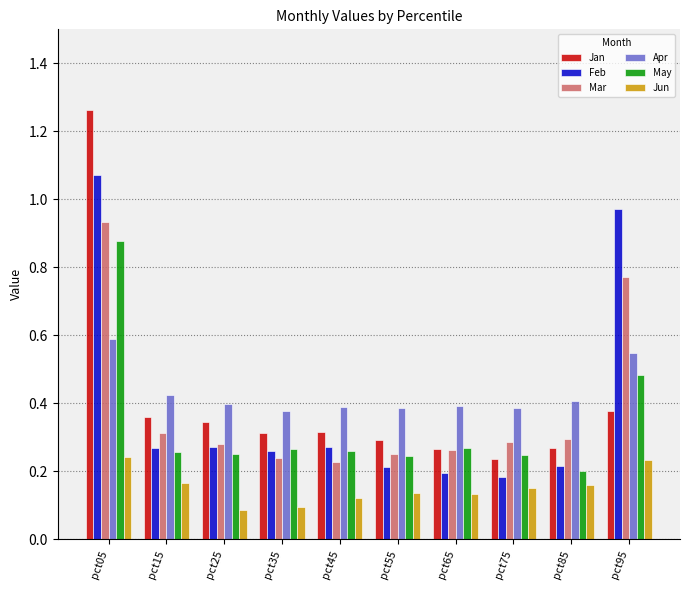

Are the bars horizontal?

No